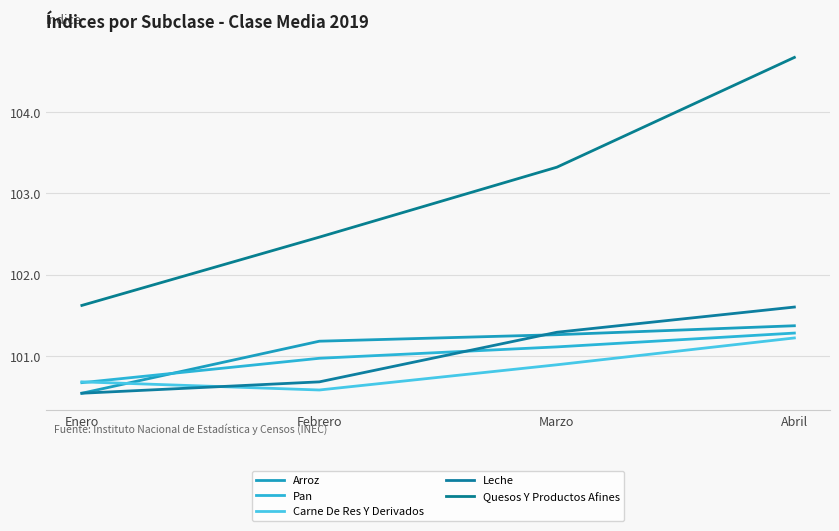

What is the difference between the maximum and minimum values in the Arroz series?

0.8